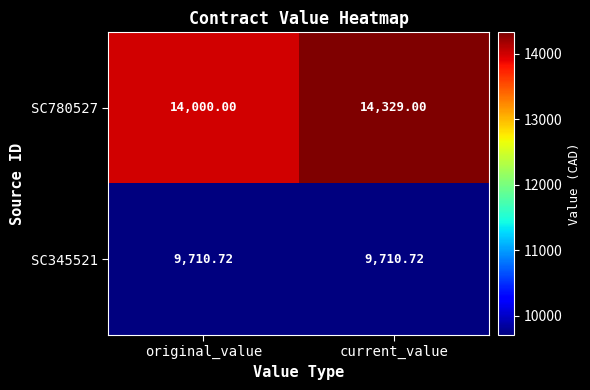

At how many categories does at least one series exceed 13744?

2